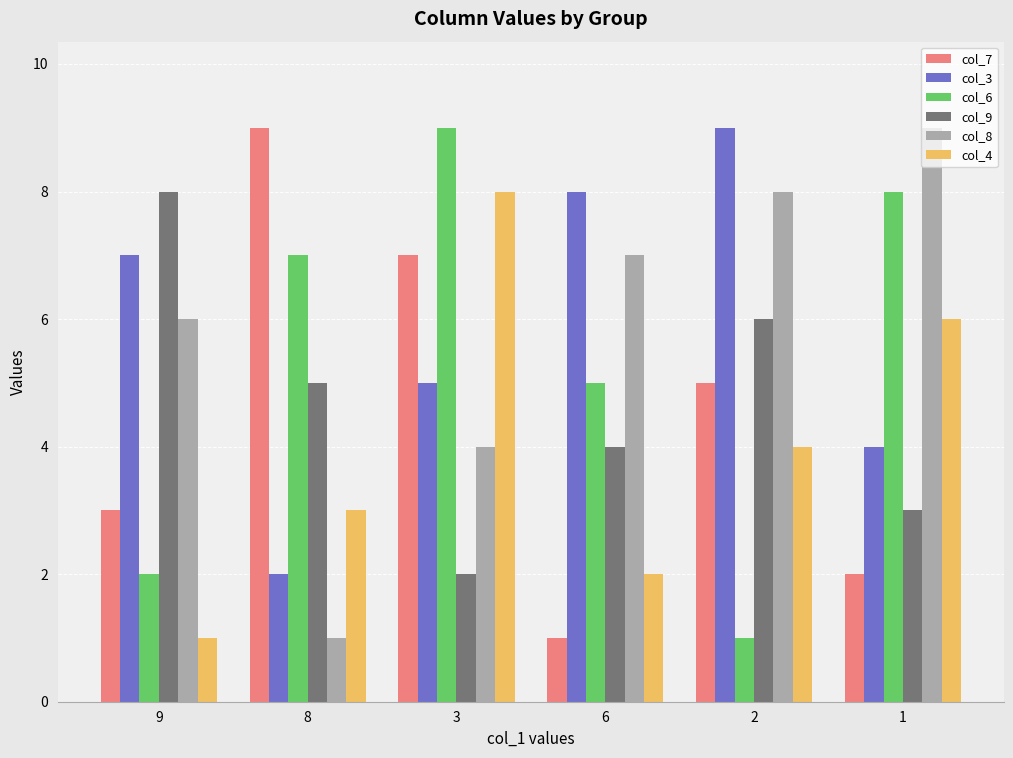

At 3, list the series in order from smallest to largest.

col_9, col_8, col_3, col_7, col_4, col_6